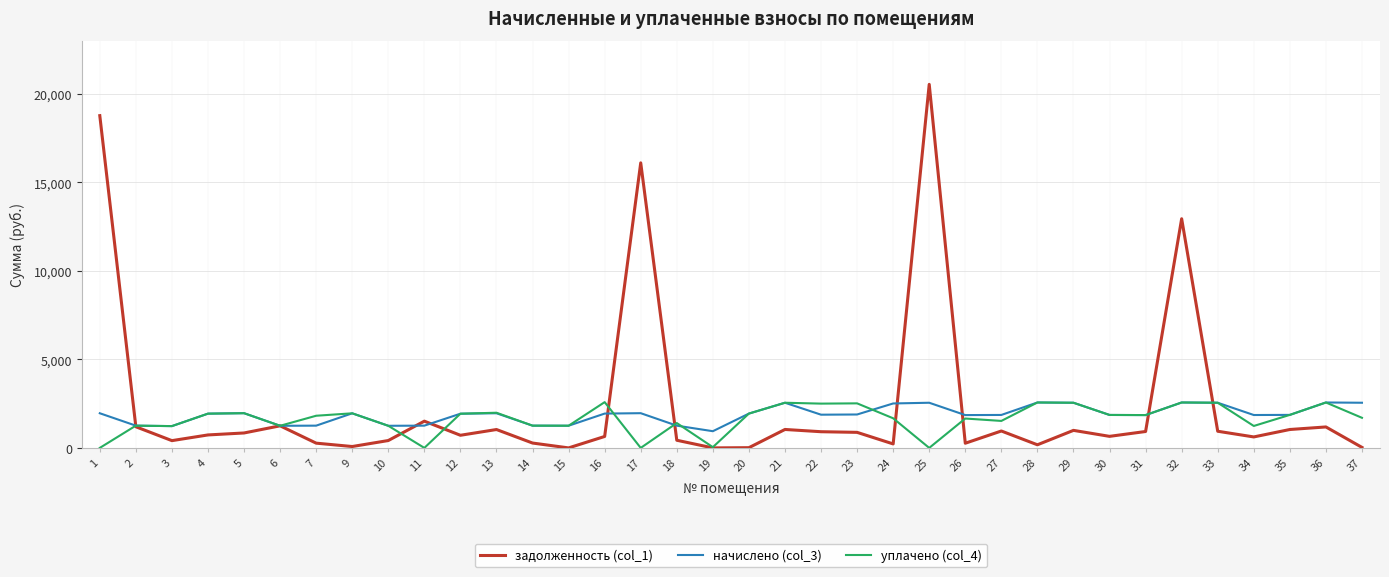

Which series has the widest spread of values?

задолженность (col_1)